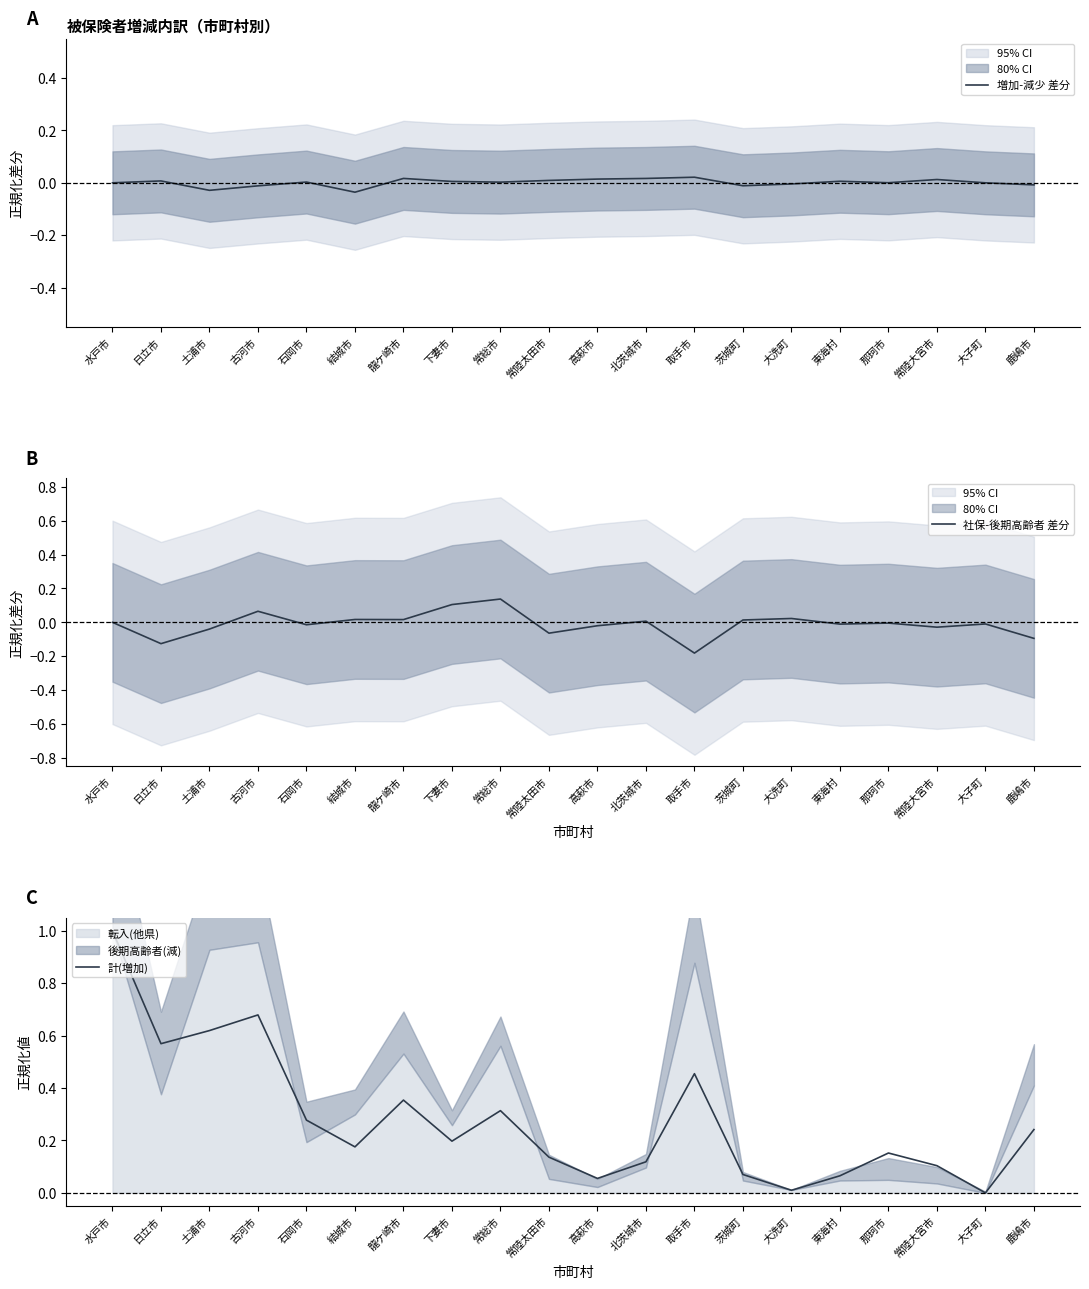

Is the value of 計(増加) at 東海村 greater than the value of 社保-後期高齢者 差分 at 茨城町?

Yes